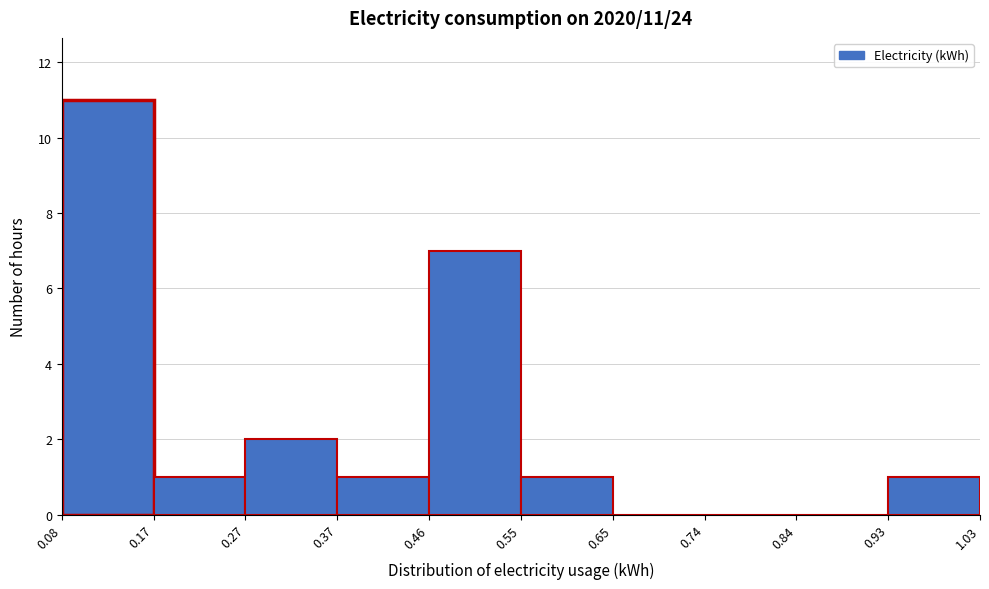

Over which range of the x-axis is the bar tallest?

0.08 to 0.17